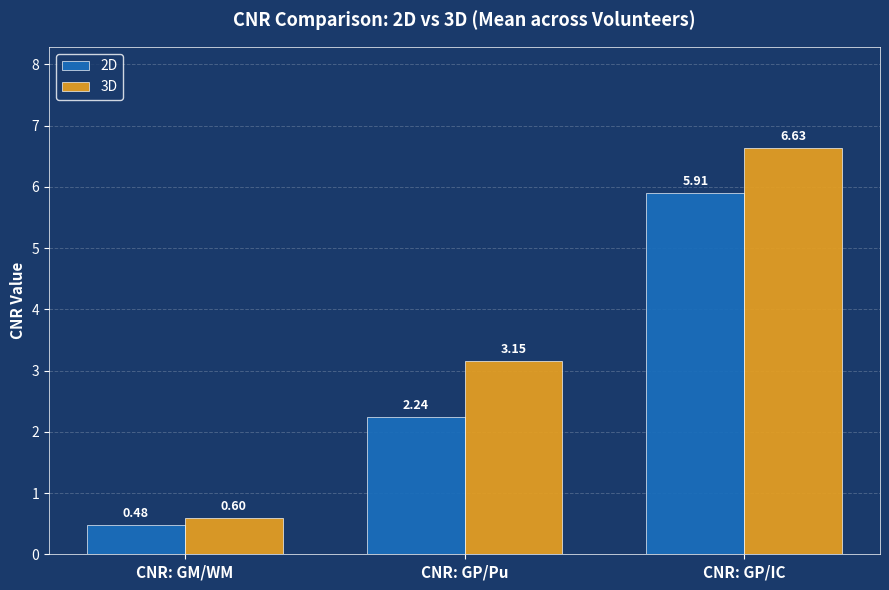

Which series has the widest spread of values?

3D